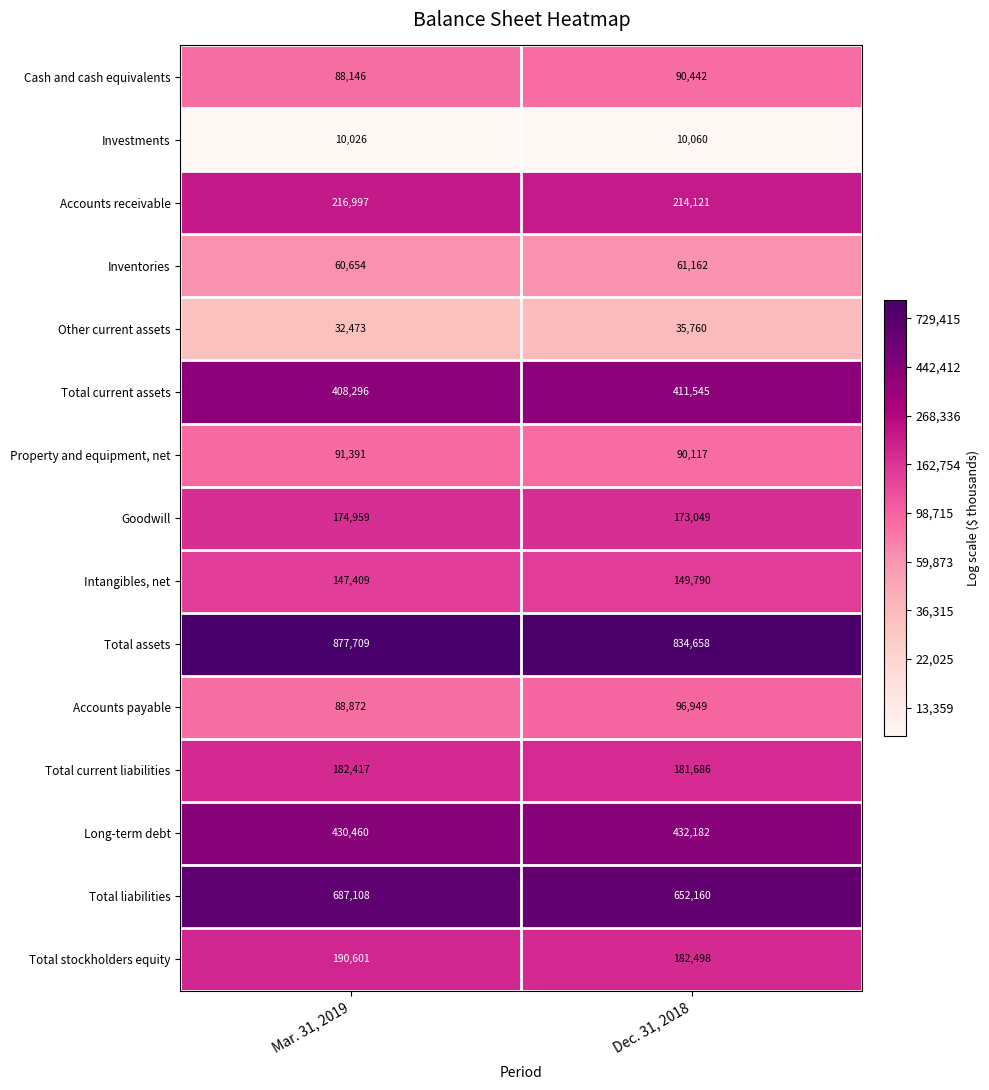

At which category is the sum across all series the highest?

Mar. 31, 2019